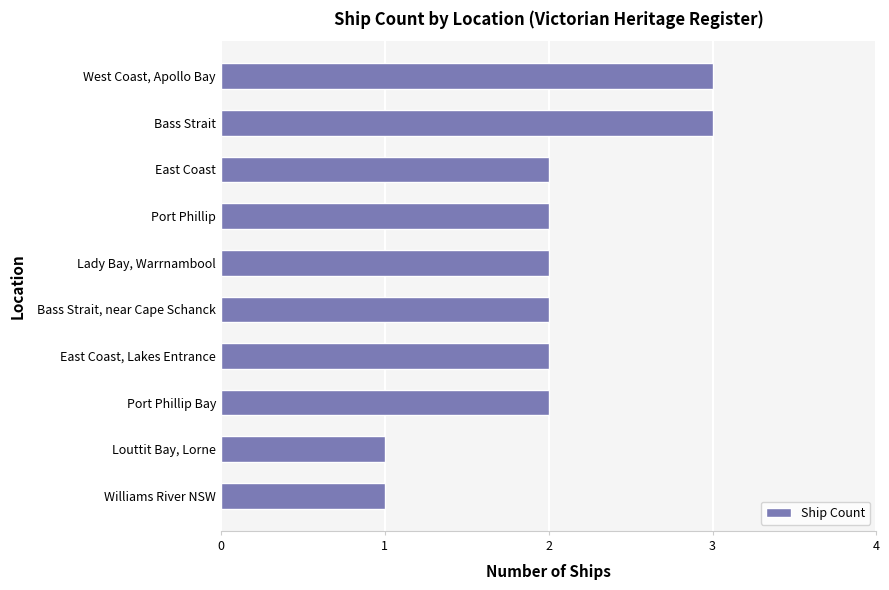

What is the label of the 10th bar from the top?

Williams River NSW